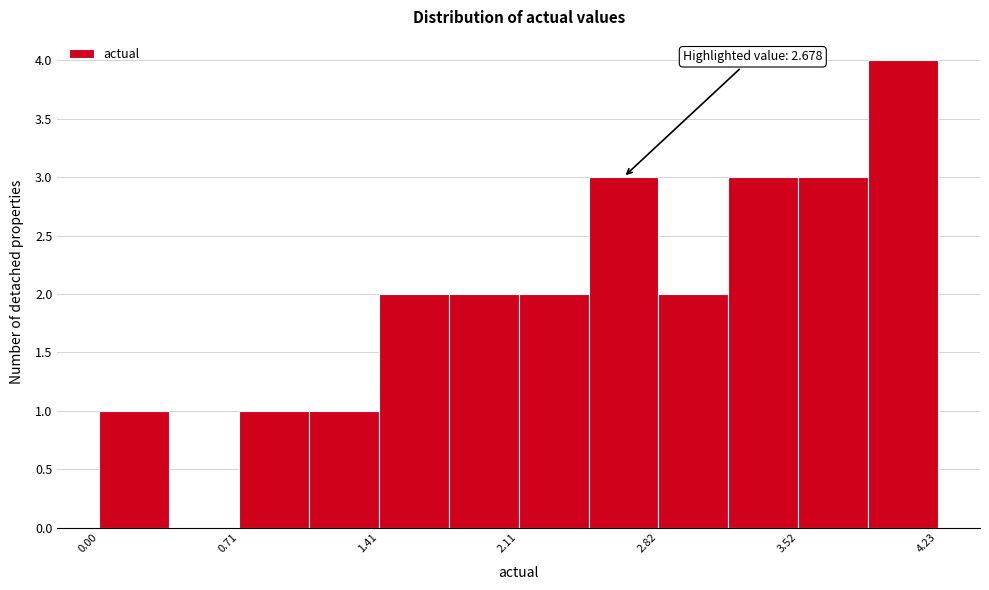

Around what value on the x-axis is the tallest bar? Give the approximate position of its centre, as read against the axis.

4.1